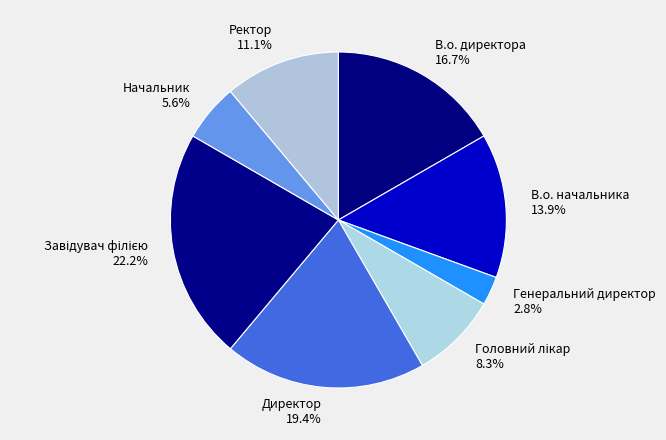

Is В.о. директора the majority of the pie?

No